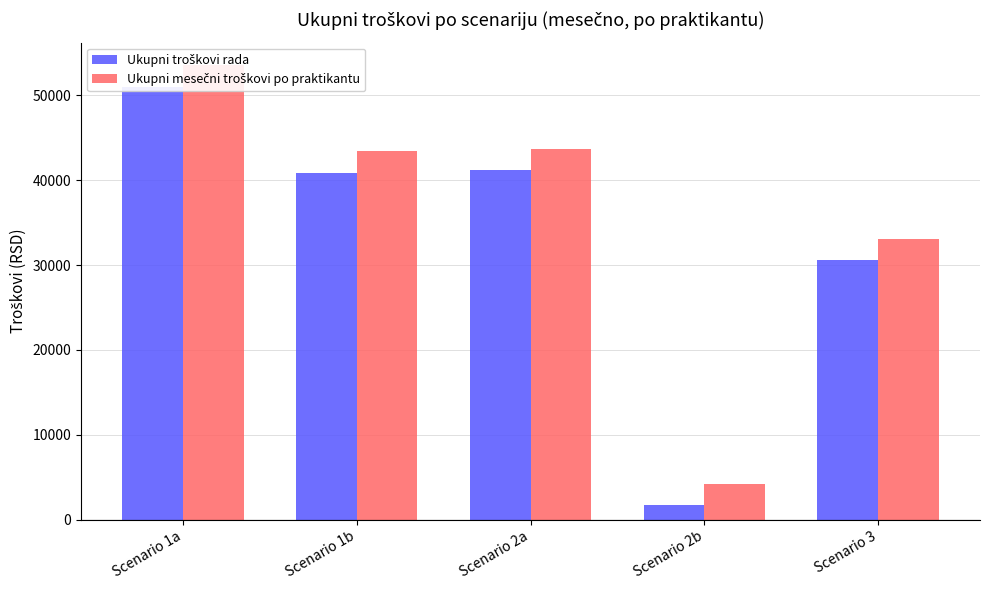

Are the bars horizontal?

No